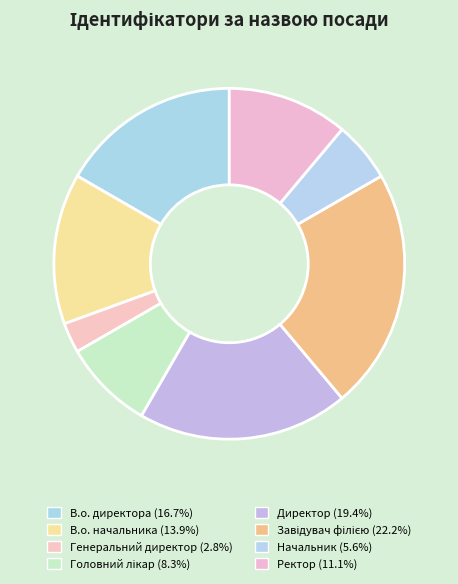

Count the number of slices in the pie.

8